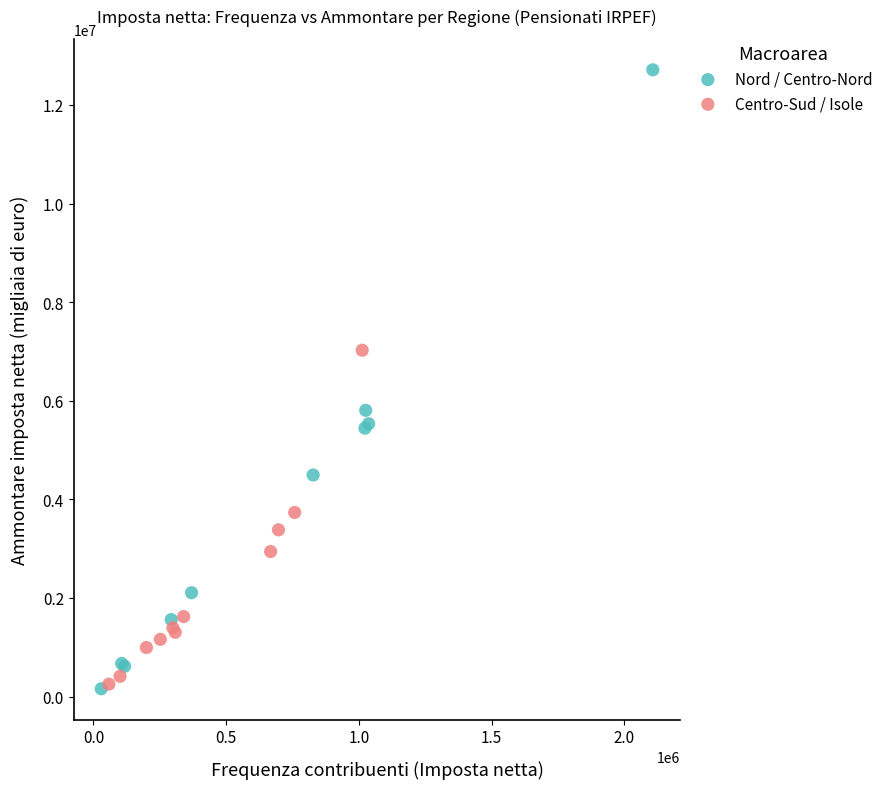

Which series reaches the maximum Y coordinate?

Nord / Centro-Nord